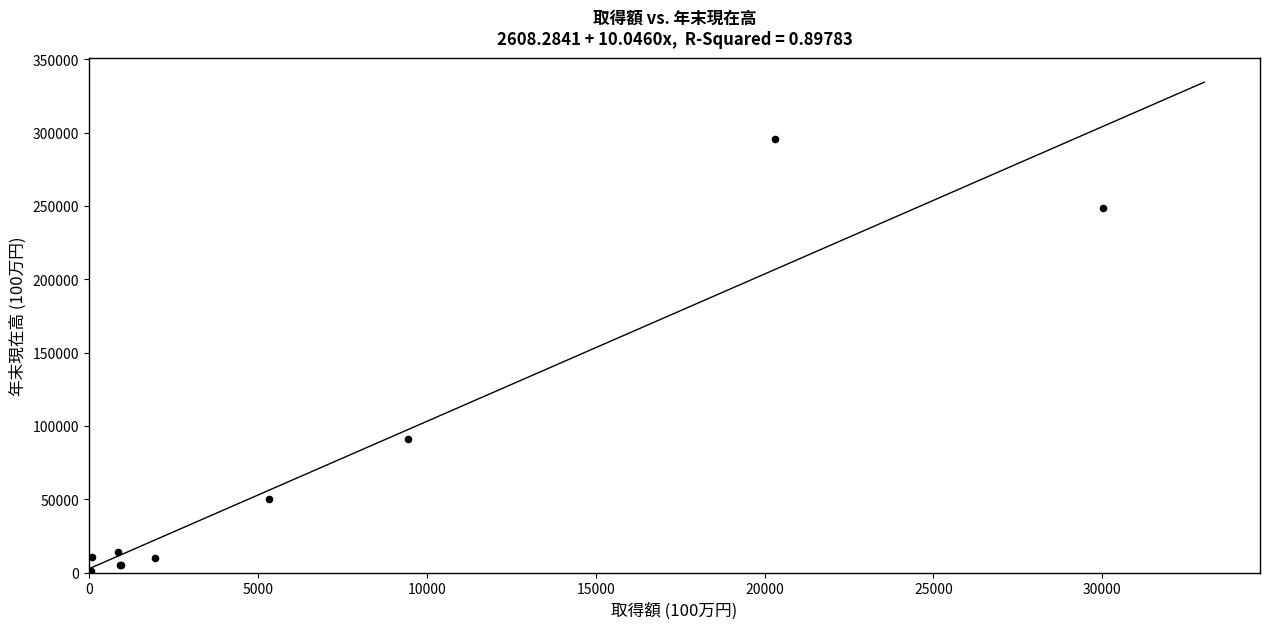

What Y value in the scatter plot is closest to 147950?

91151